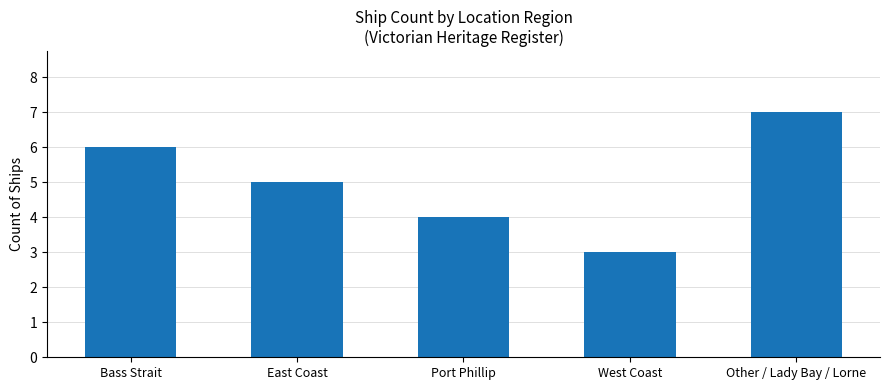

What is the difference between the maximum and minimum values?

4